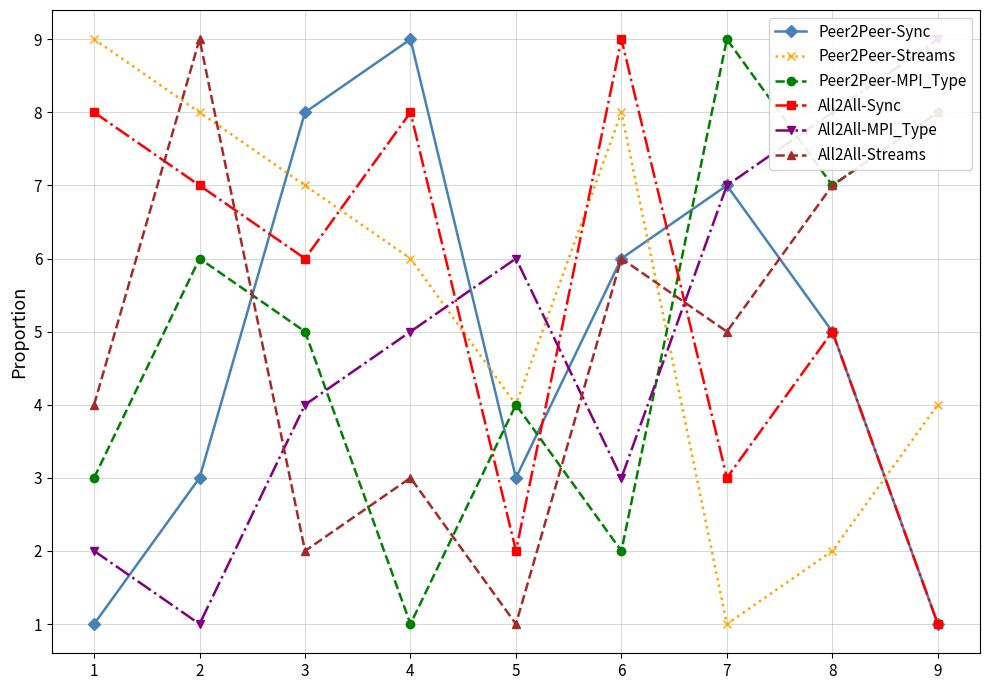

Is the value of All2All-MPI_Type at 9 greater than the value of All2All-Streams at 2?

No